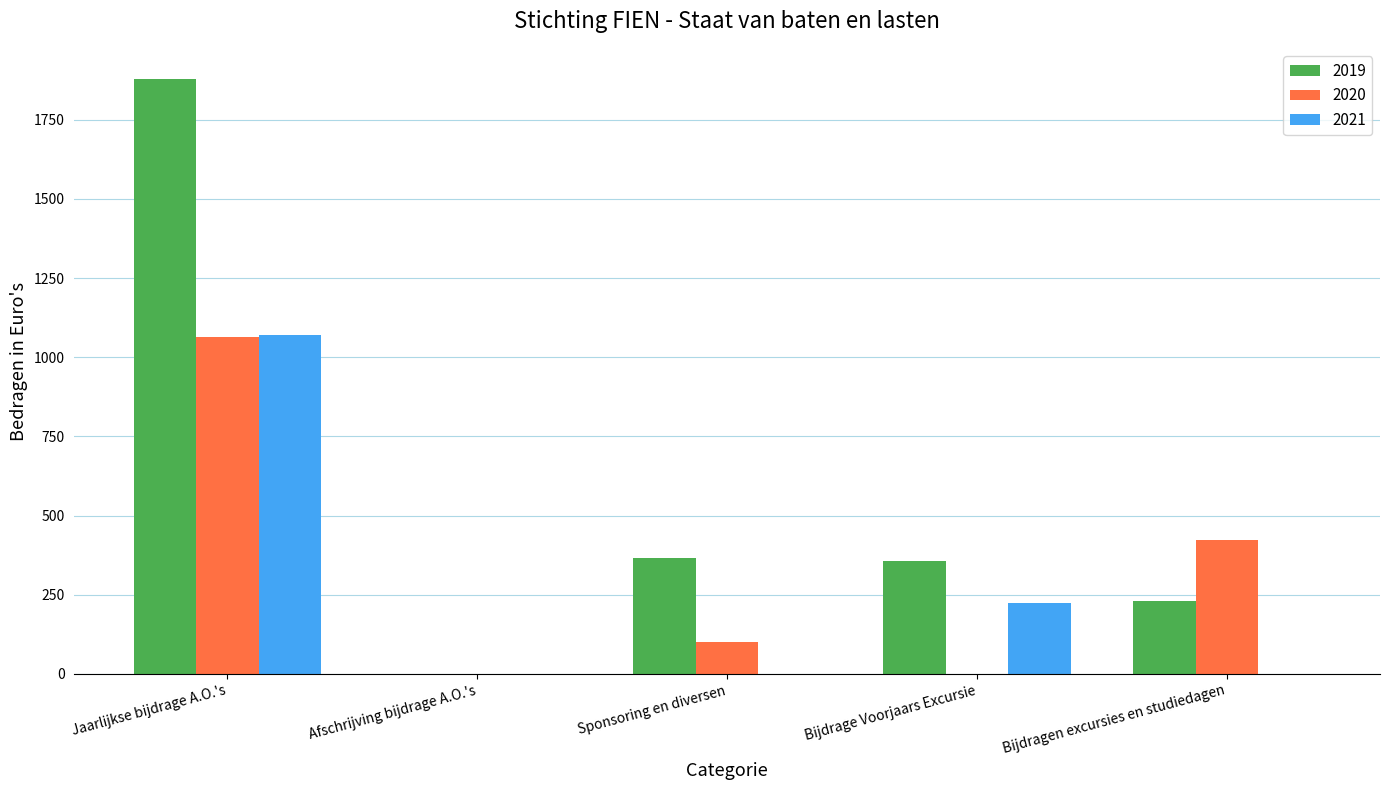

Reading right to left, extract all data points from this chart.

2019: 230.0	355.4	365.0	0.0	1880.0
2020: 422.5	0.0	100.0	0.0	1065.0
2021: 0.0	225.0	0.0	0.0	1070.0